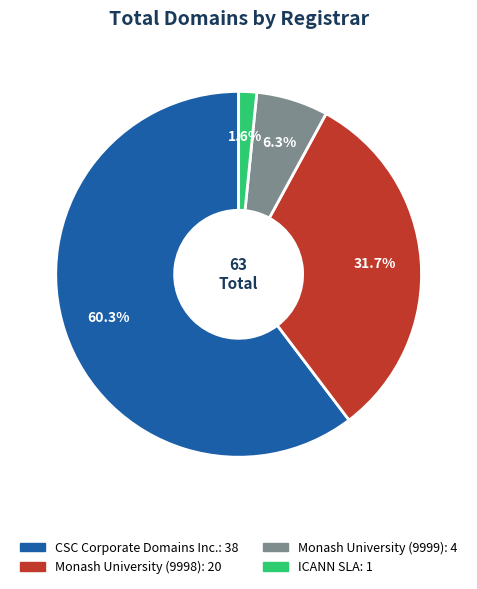

Which slice is the smallest?

ICANN SLA